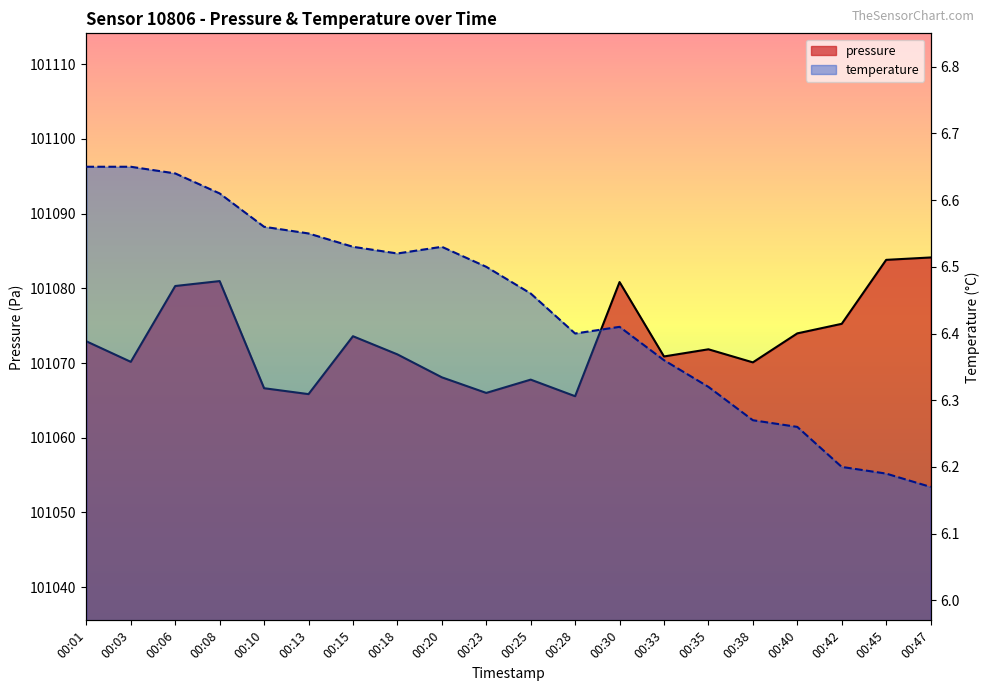

How many temperature values are between 6 and 7?

20